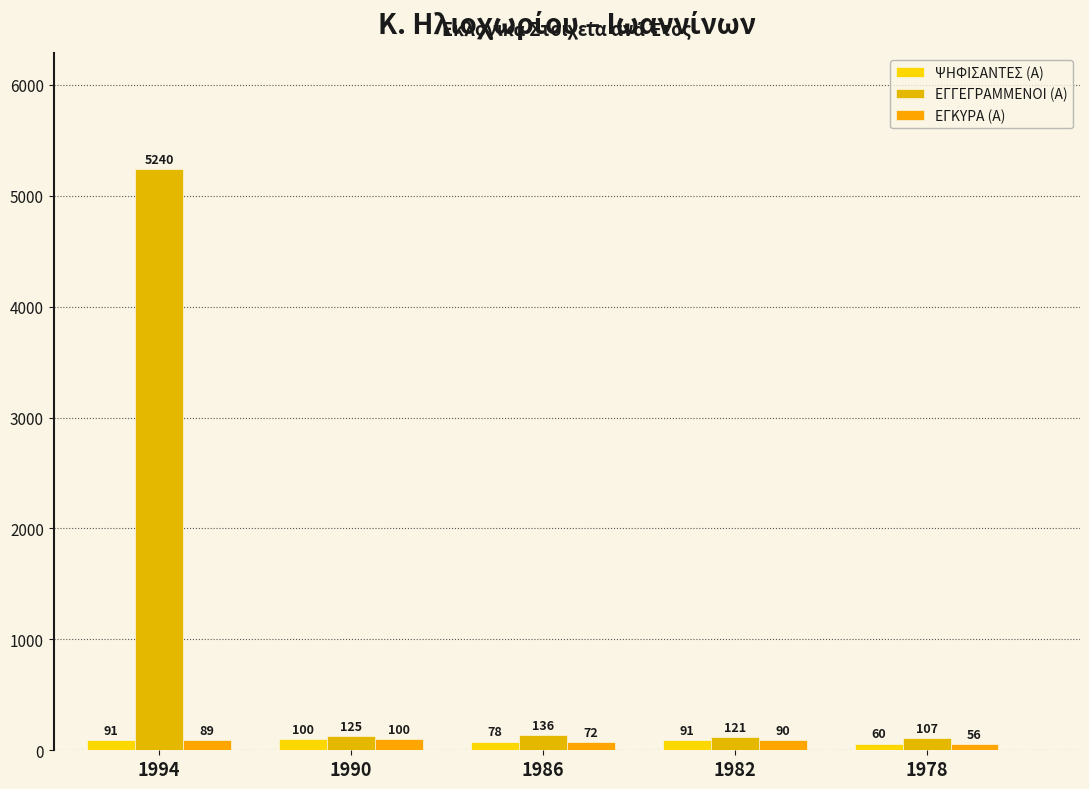

Are the bars horizontal?

No